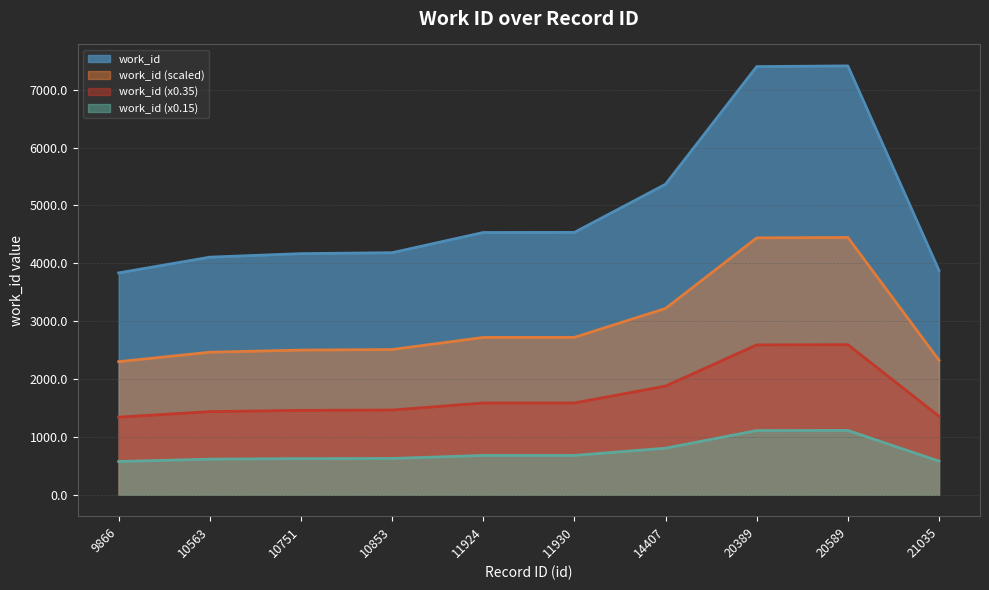

List the labels in order of value, smallest first.

9866, 21035, 10563, 10751, 10853, 11924, 11930, 14407, 20389, 20589